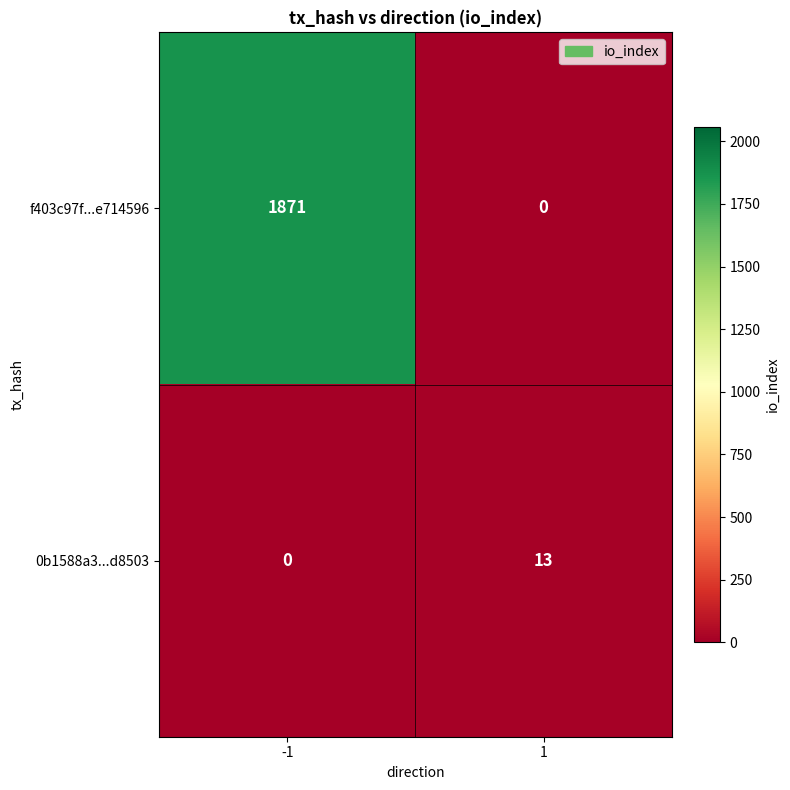

What value does the 0b1588a3...d8503 series have at 1, to the nearest 5?

15